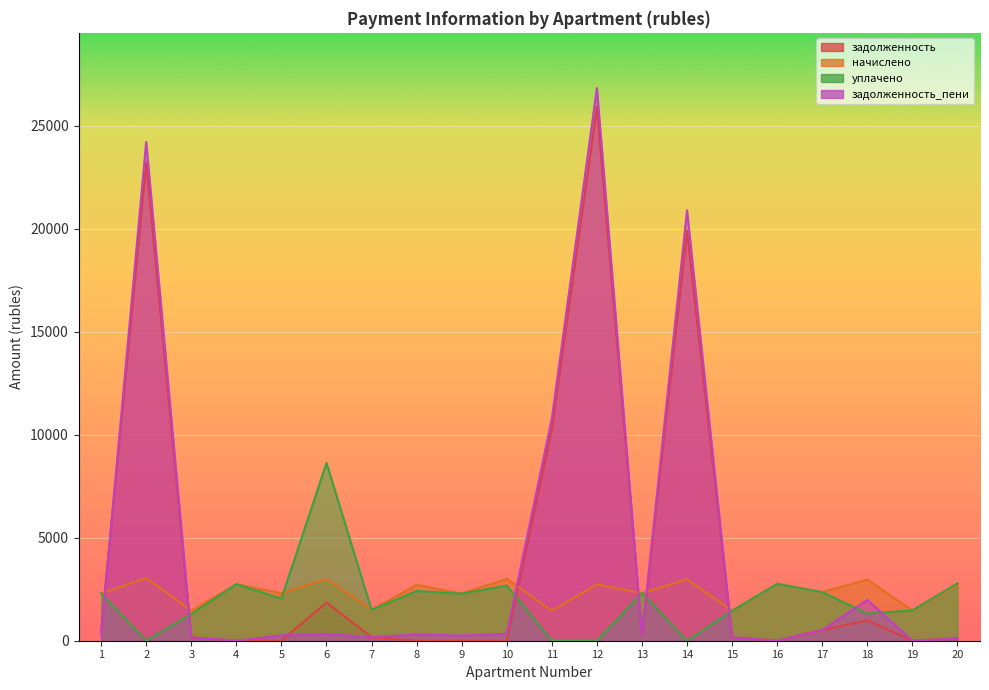

Reading left to right, list all the values displayed in this chart.

задолженность: 509.9	23205.6	161.7	0.0	0.0	1856.6	166.9	0.0	0.0	0.0	10300.6	25917.4	257.1	19903.9	161.7	0.0	523.6	989.5	0.0	120.6
начислено: 2294.4	3043.3	1454.8	2747.5	2299.1	2995.6	1502.5	2714.1	2289.6	3009.9	1464.4	2738.0	2313.4	2981.2	1454.8	2761.8	2356.4	2971.7	1473.9	2718.9
уплачено: 2294.4	0.0	1293.2	2747.5	2043.7	8630.7	1502.5	2412.6	2285.9	2675.4	0.0	0.0	2313.4	0.0	1454.8	2761.8	2356.4	1321.8	1473.9	2790.0
задолженность_пени: 254.9	24220.0	161.7	0.0	255.5	332.8	166.9	301.6	250.7	334.4	10788.7	26830.0	257.1	20897.6	161.7	0.0	523.6	1980.1	0.0	96.9